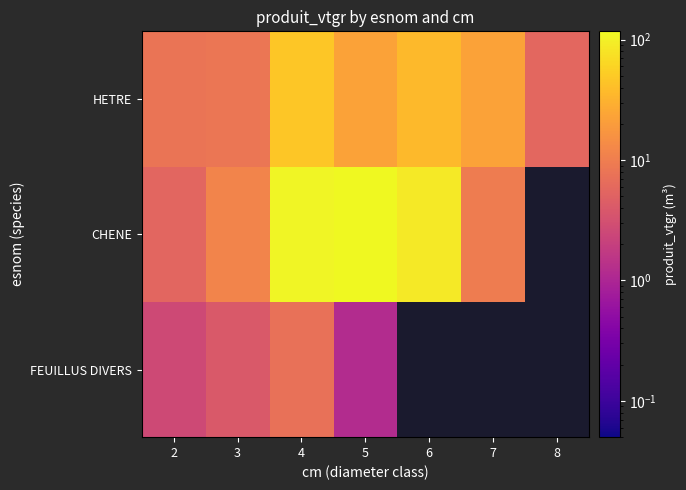

Is the value of FEUILLUS DIVERS at 5 greater than the value of HETRE at 6?

No